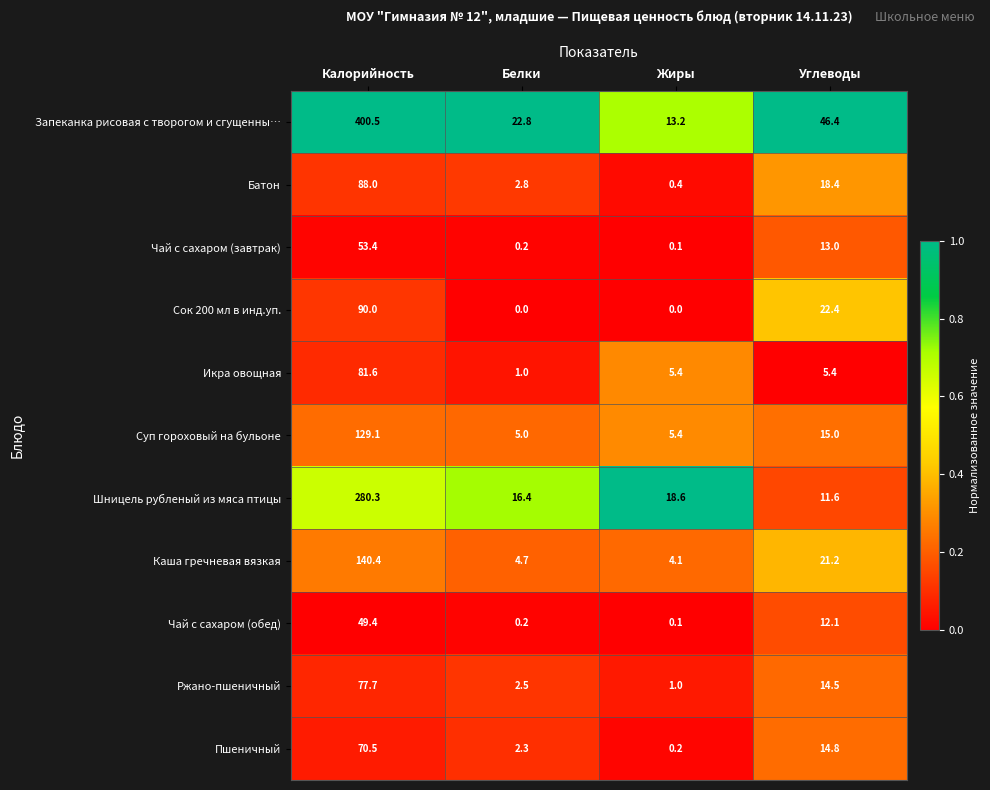

How many distinct data groups are displayed?

11